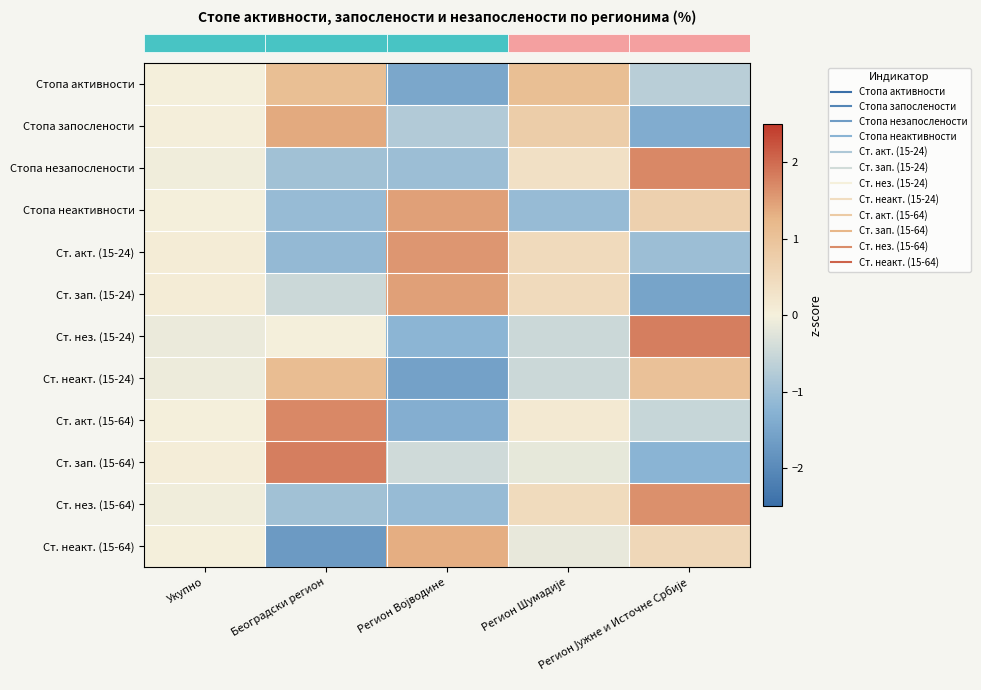

What is the spread (max minus min) of values at Регион Шумадије?

2.2